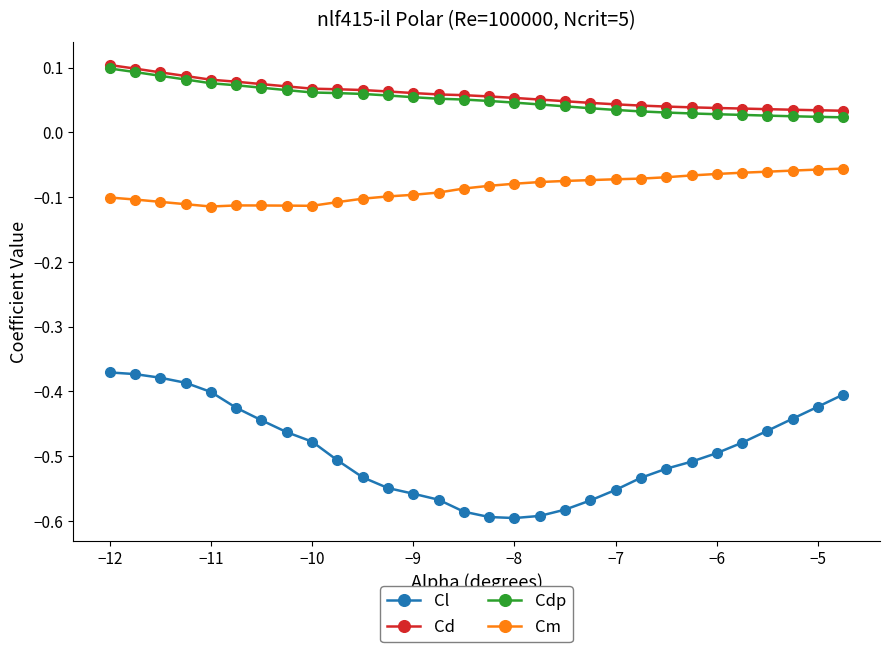

True or false: Cd and Cl cross at least once.

False